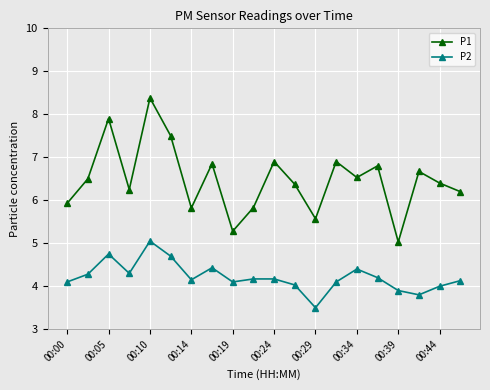

How many lines are shown in the chart?

2